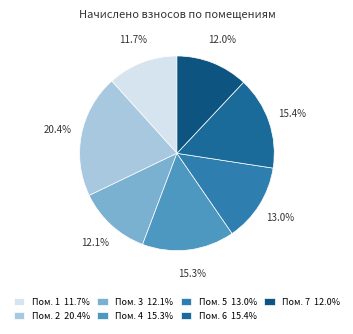

Is there any slice that represents more than half of the pie?

No